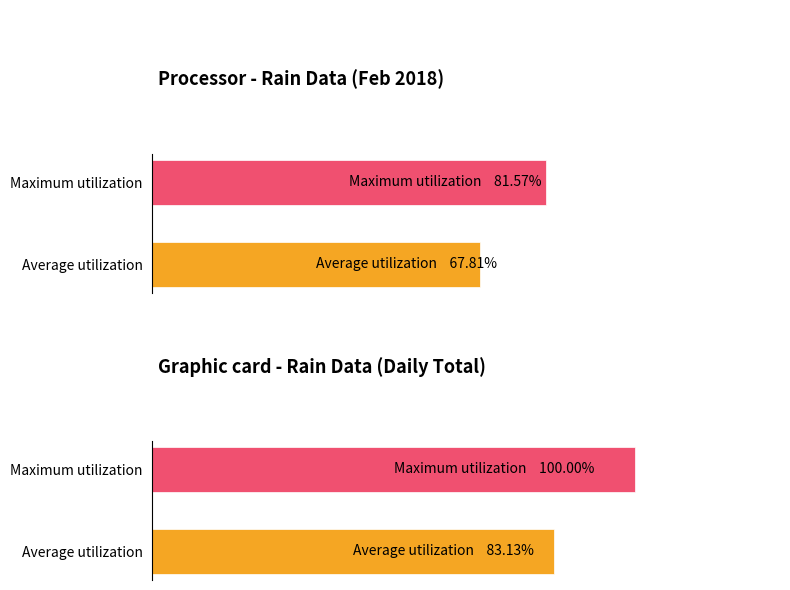

Are the bars horizontal?

Yes